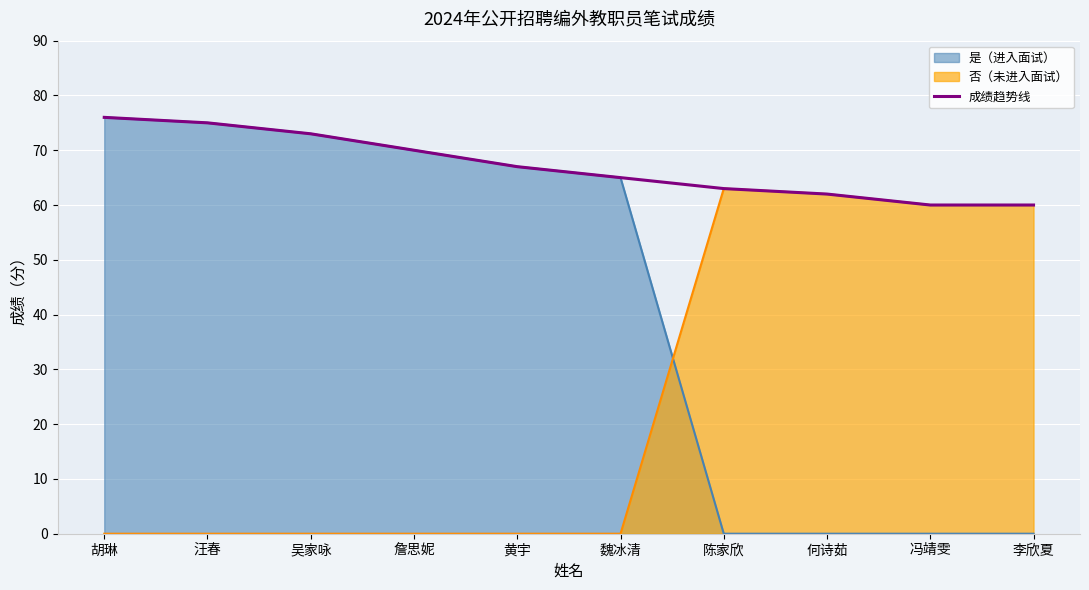

What is the sum of the values at 何诗茹 and 胡琳?

138